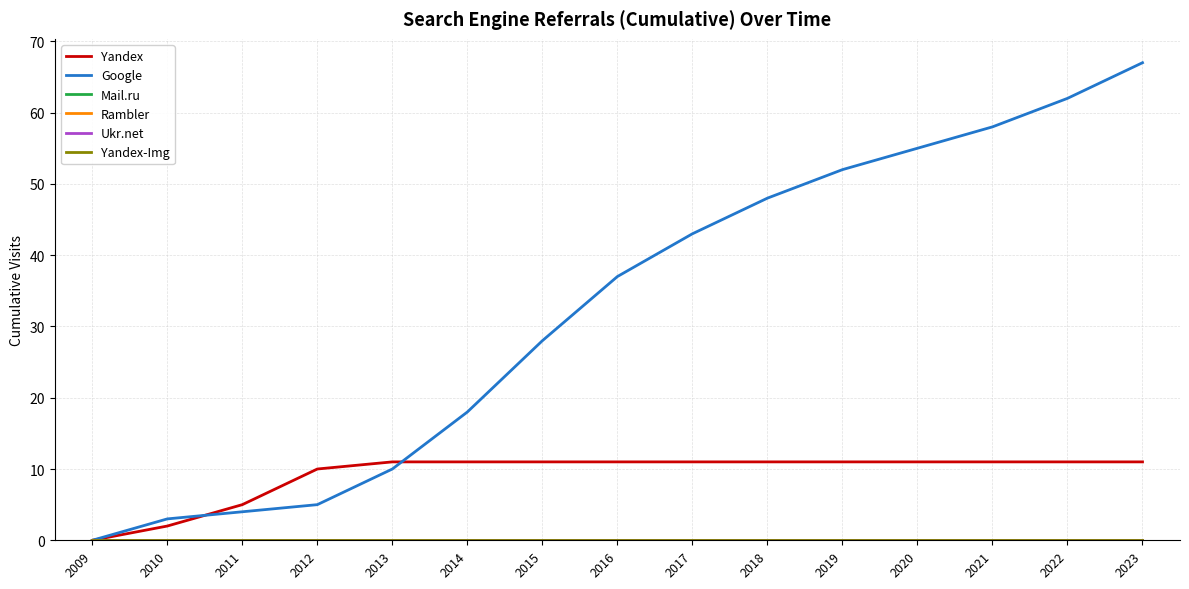

Is this an area chart (filled region under the line)?

No